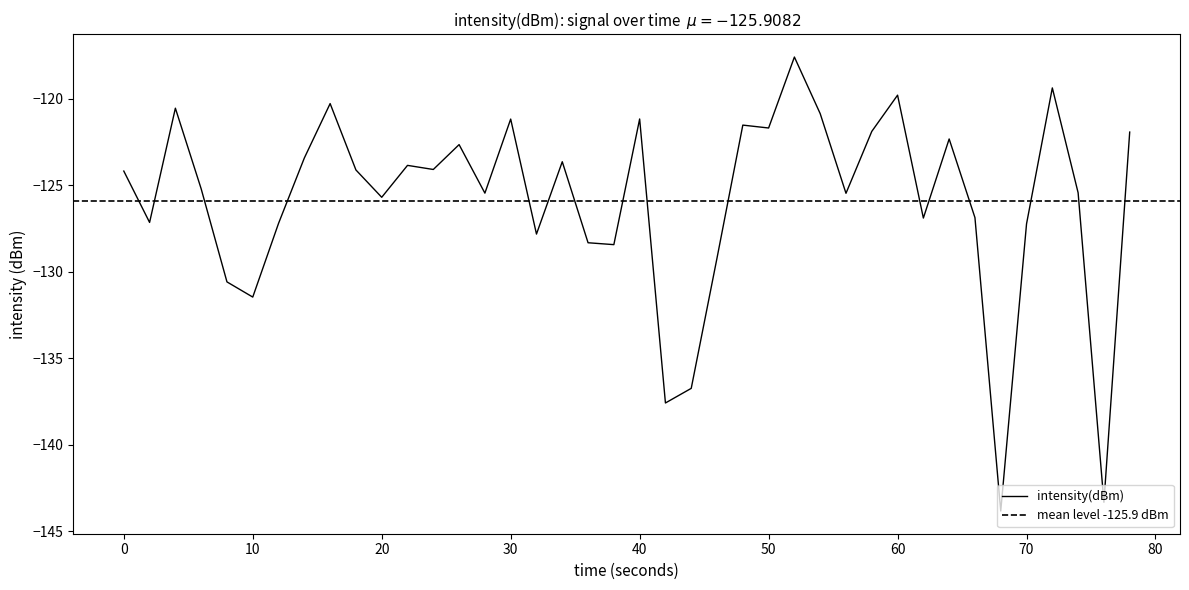

The intensity(dBm) series shows -190.7 at 30. True or false?

False